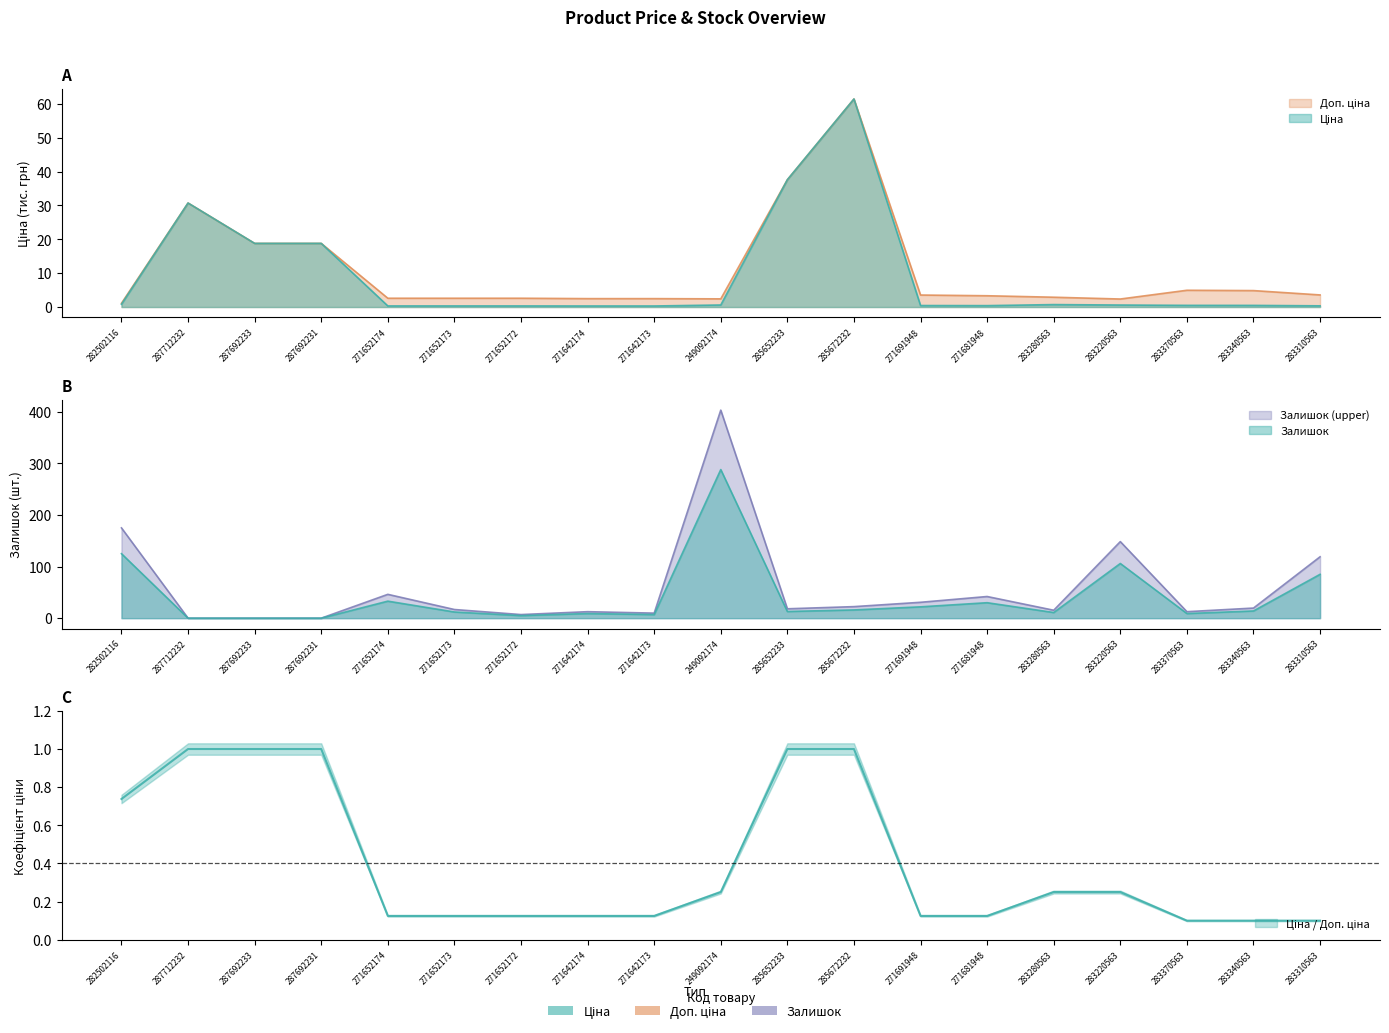

Reading left to right, extract all data points from this chart.

Ціна: 0.8	30.7	18.8	18.8	0.3	0.3	0.3	0.3	0.3	0.6	37.6	61.4	0.4	0.4	0.7	0.6	0.5	0.5	0.4
Доп. ціна: 1.1	30.7	18.8	18.8	2.6	2.6	2.6	2.5	2.5	2.4	37.6	61.4	3.5	3.3	2.9	2.4	5.0	4.9	3.6
Залишок: 175.0	0.0	0.0	0.0	46.2	16.8	7.0	12.6	9.8	403.2	18.2	22.4	30.8	42.0	15.4	148.4	12.6	19.6	119.0